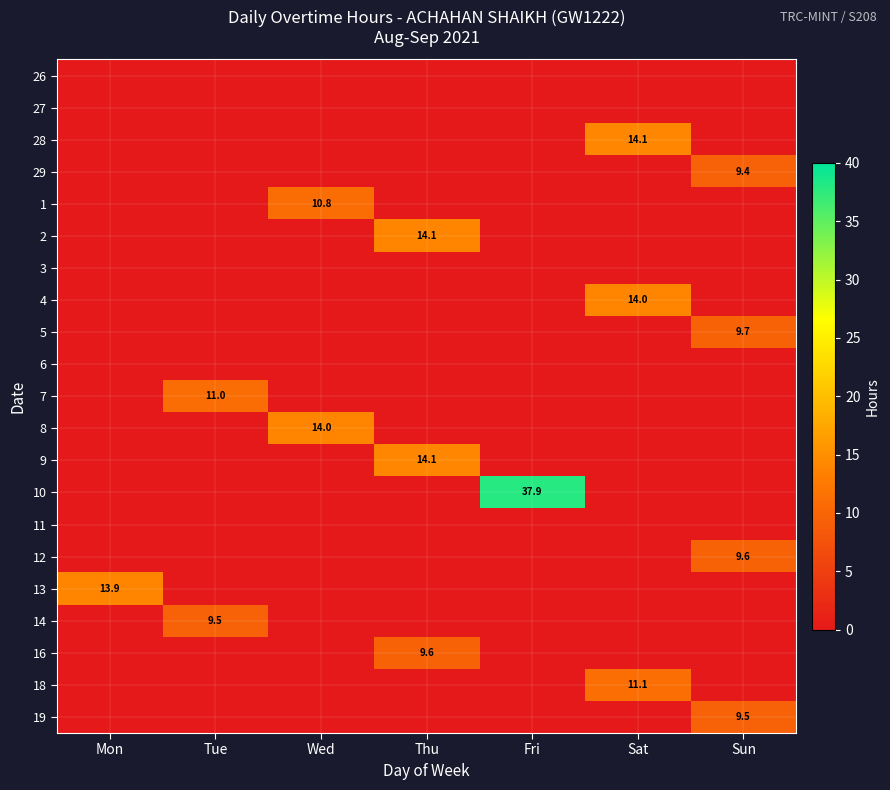

Which has a higher value, Sun or Wed?

Sun